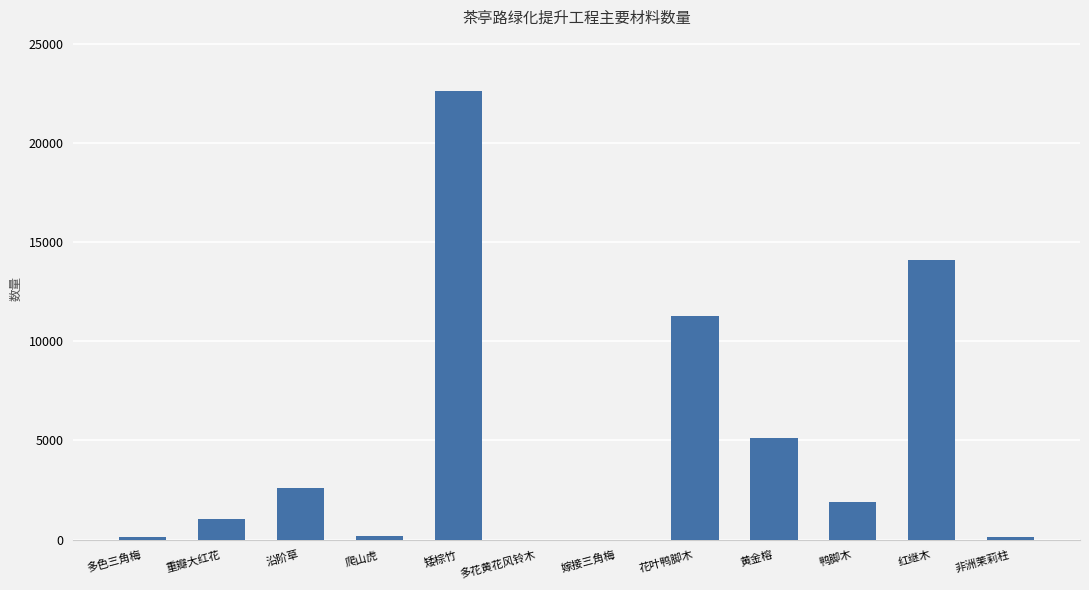

True or false: the data shows 18813.9 at 花叶鸭脚木.

False